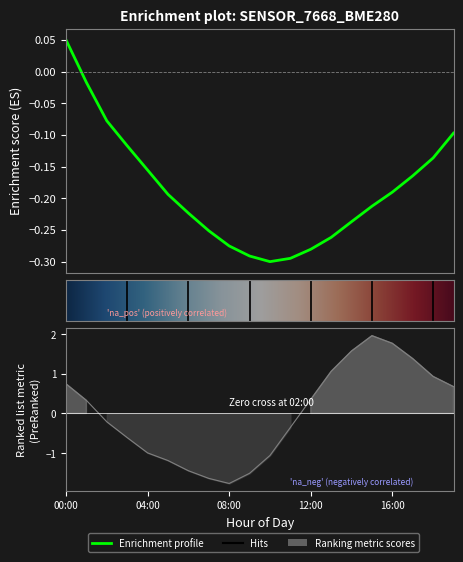

What is the difference between the maximum and minimum values in the temperature series?

3.7